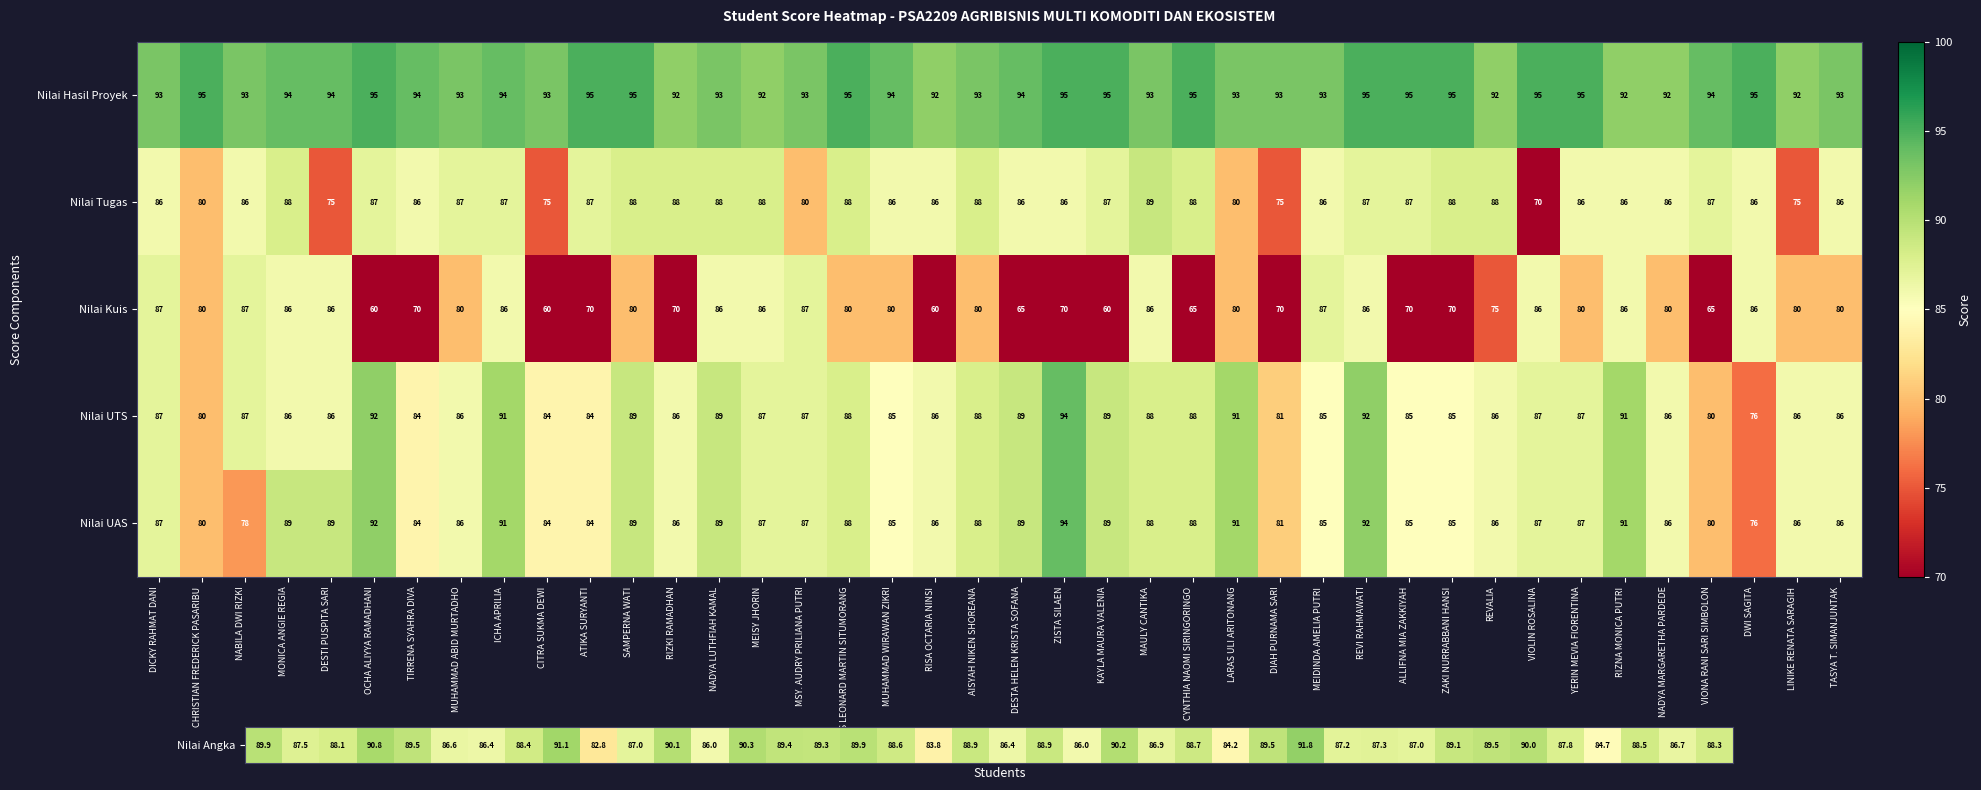

At which category is the sum across all series the highest?

REVI RAHMAWATI